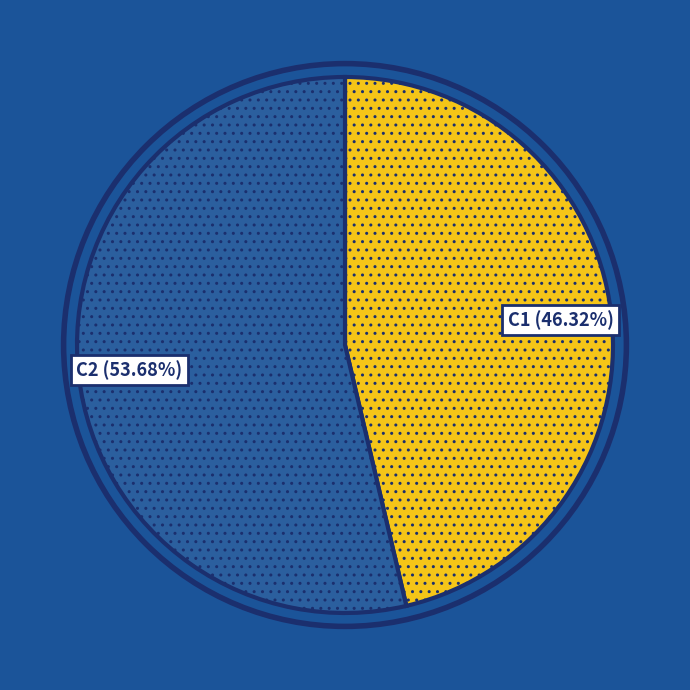

How many segments does this pie chart have?

2